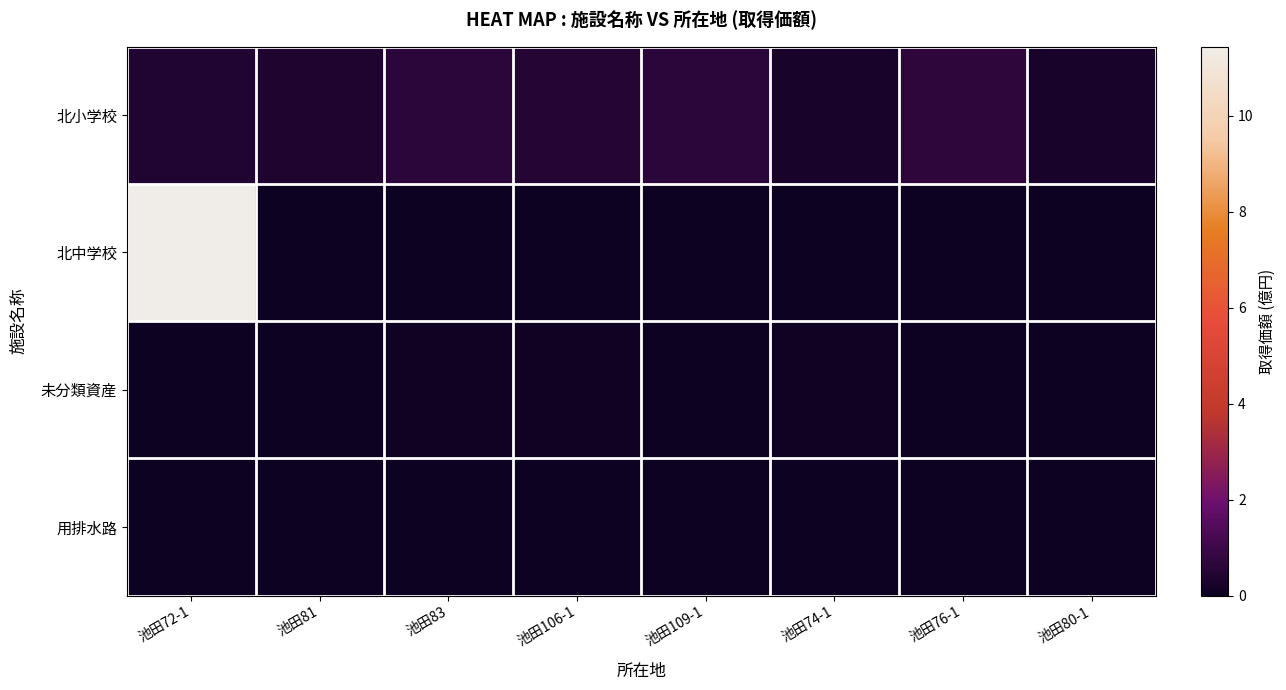

Rank the series at 池田80-1 from lowest to highest value.

北中学校, 未分類資産, 用排水路, 北小学校